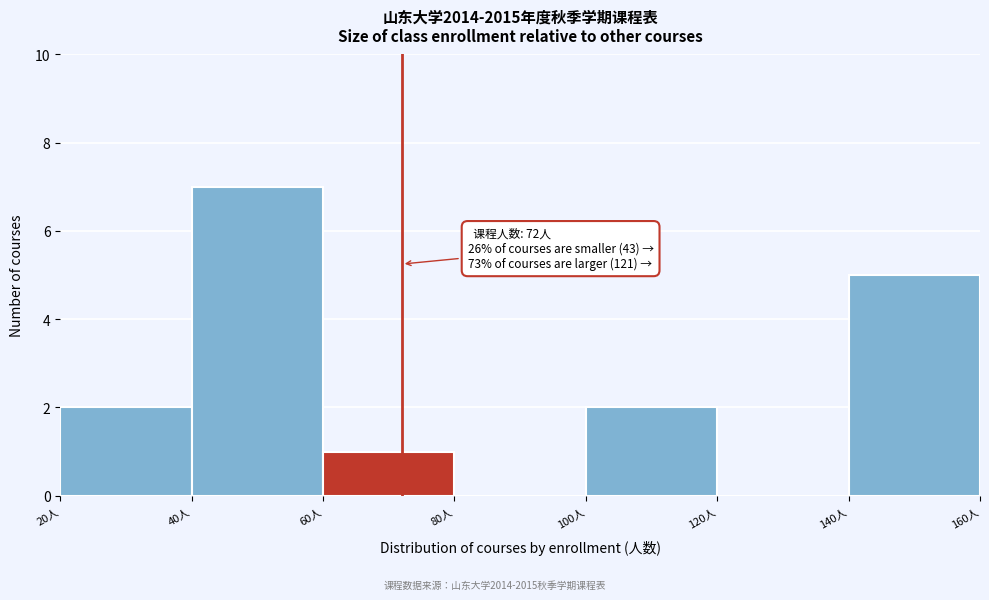

Over which range of the x-axis is the bar tallest?

40 to 60